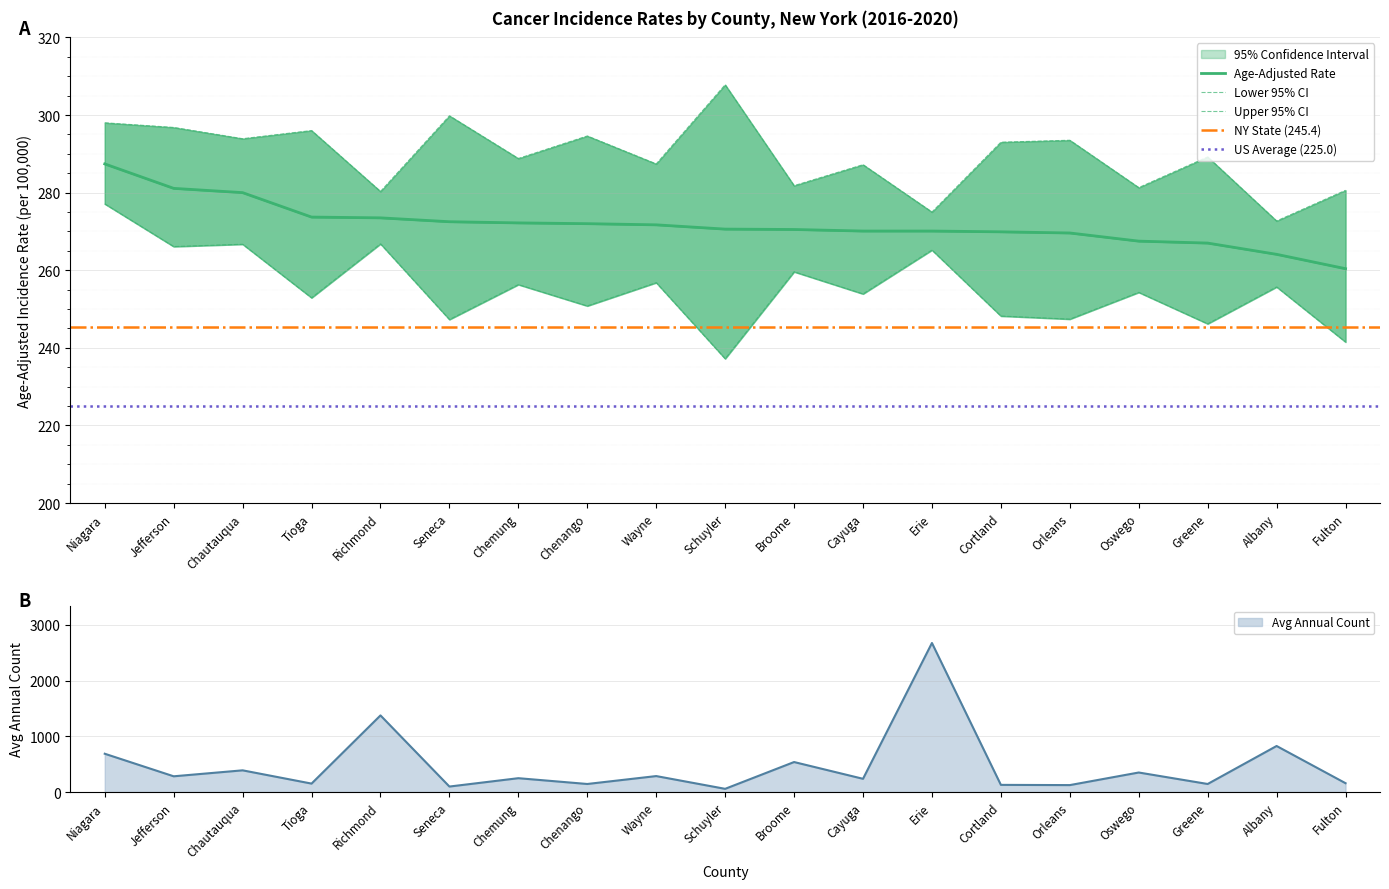

At how many categories does at least one series exceed 2323?

1